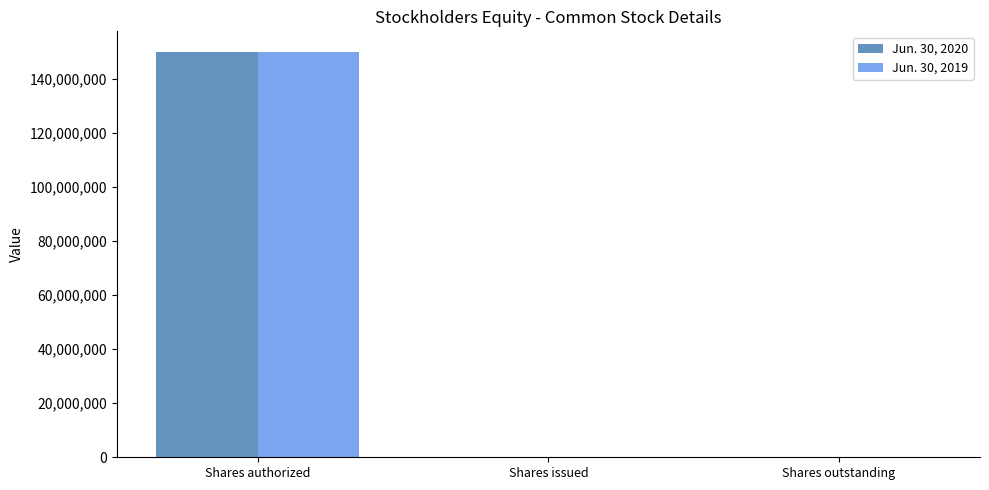

The Jun. 30, 2020 series shows 60080472 at Shares authorized. True or false?

False